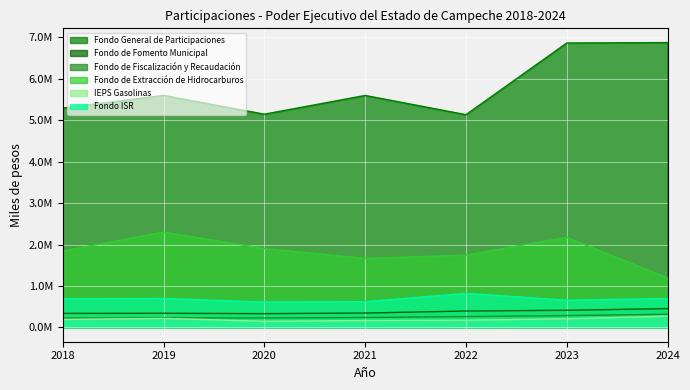

At how many categories does at least one series exceed 6730988?

2